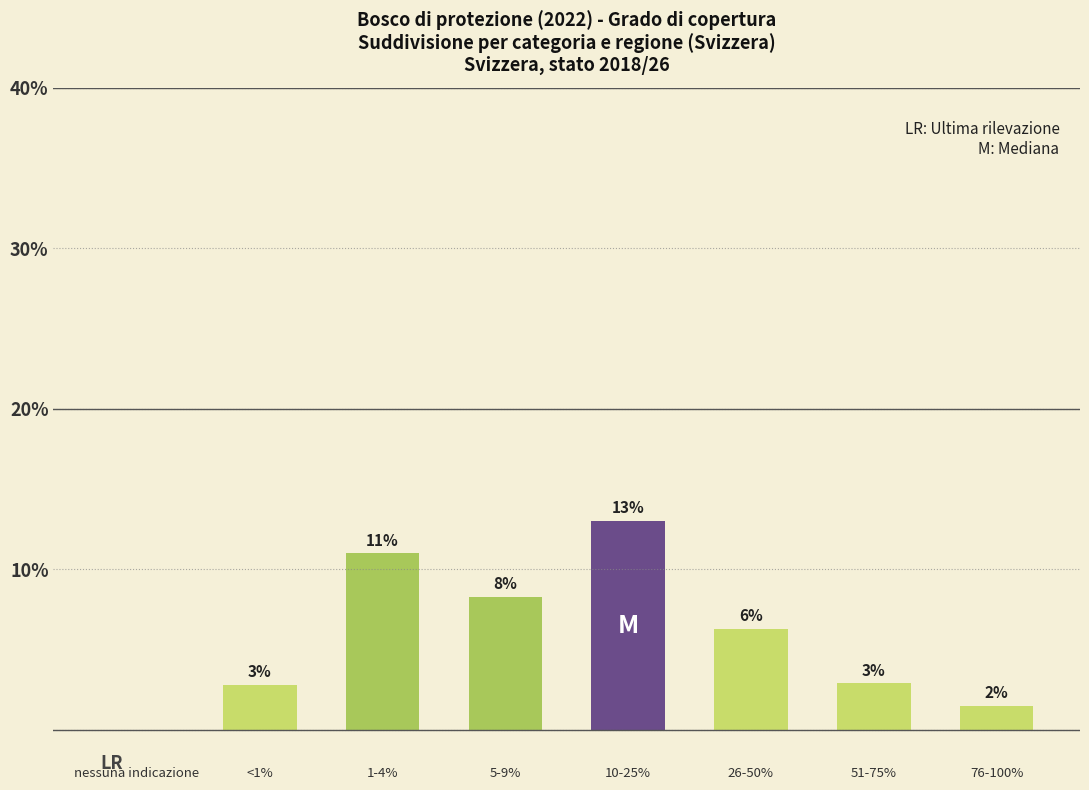

Reading right to left, what are all the values shown in this chart?

1.5	2.9	6.3	13.0	8.3	11.0	2.8	0.0